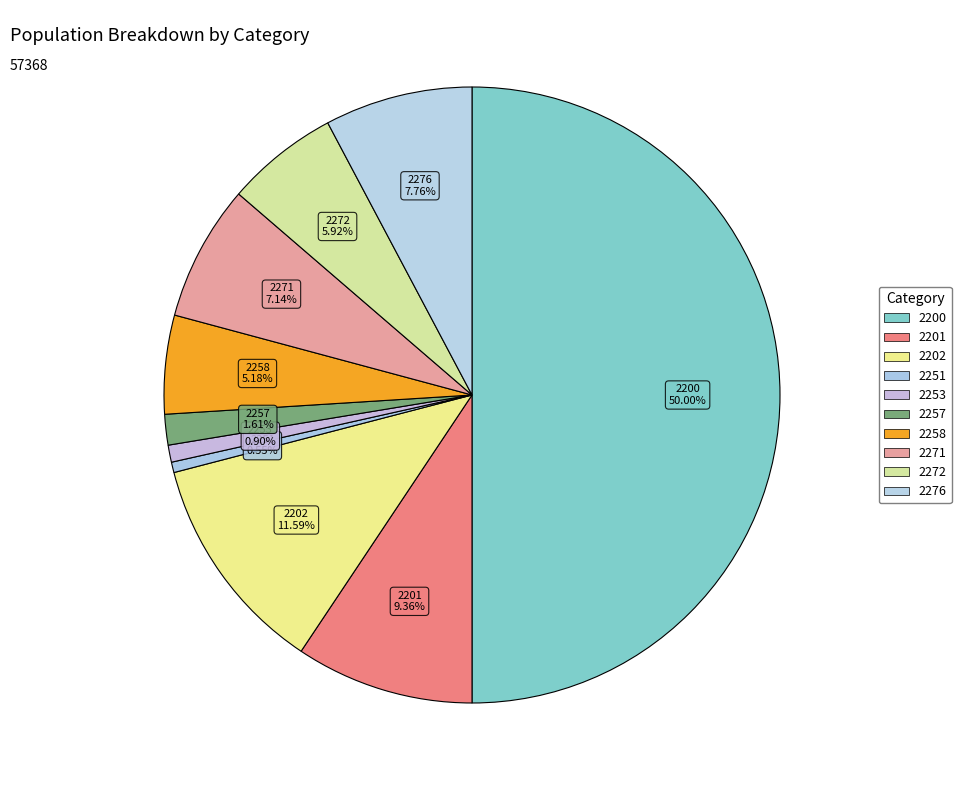

To the nearest percent, what portion does 2258 represent?

5%